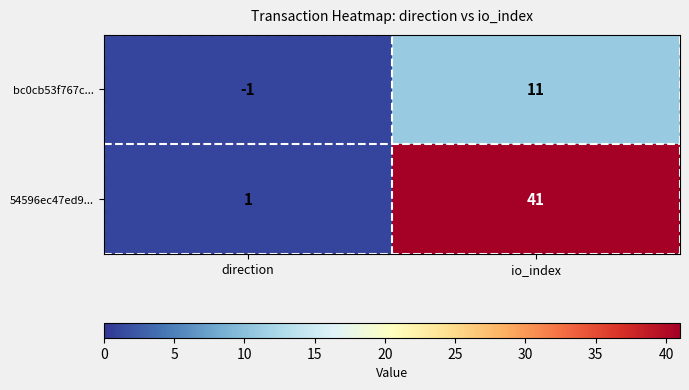

Where is bc0cb53f767c... nearest to the value 5?

direction